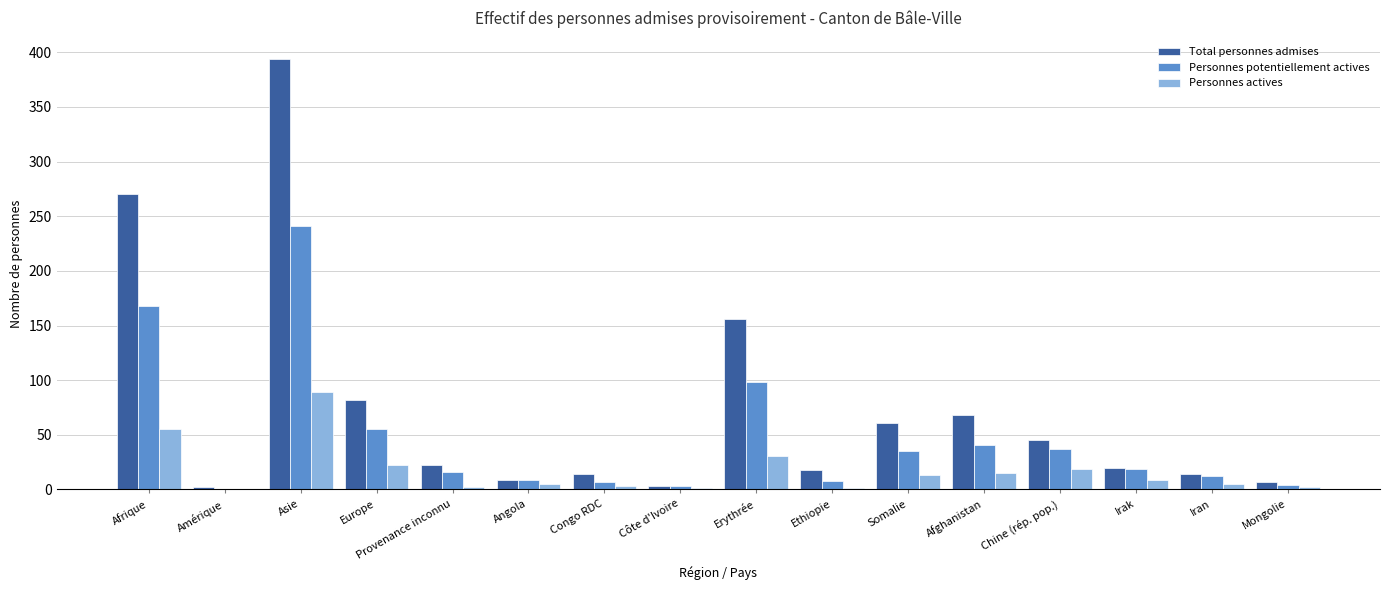

Which series changed the most between Asie and Provenance inconnu?

Total personnes admises